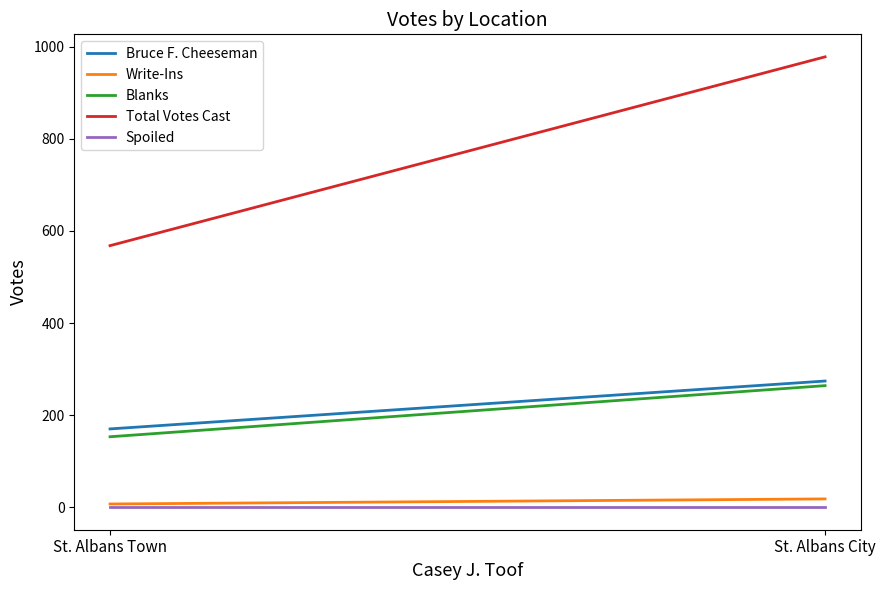

At which category does the chart reach its peak across all series?

St. Albans City